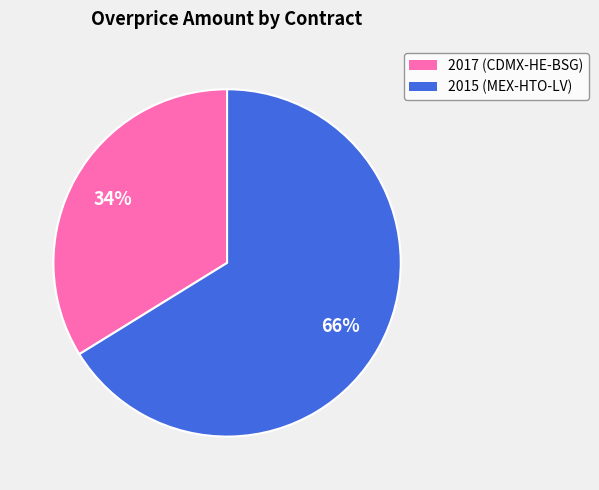

Which has a higher value, 2017 (CDMX-HE-BSG) or 2015 (MEX-HTO-LV)?

2015 (MEX-HTO-LV)